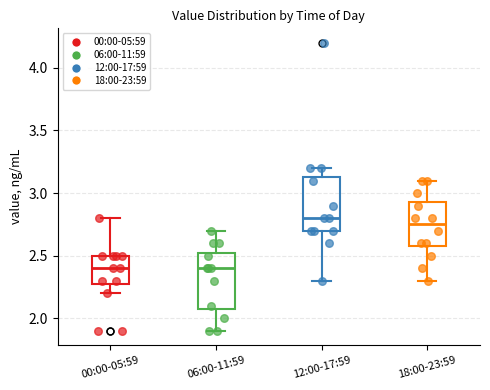

Where is the lower edge of the box for 12:00-17:59 on the y-axis? The values are not printed on the chart, so give them approximately, as read against the axis.

2.70